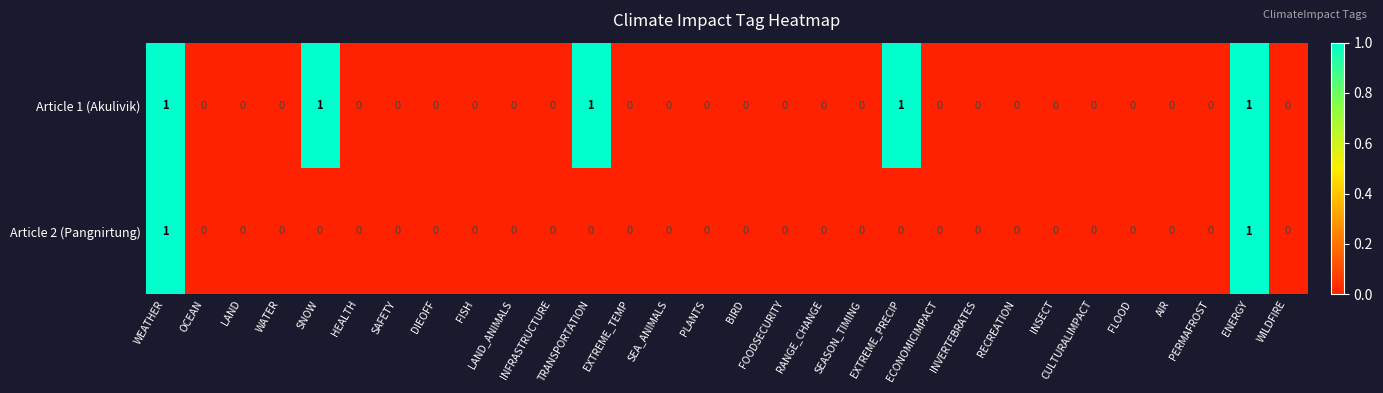

Rank the series by their average value, from lowest to highest.

Article 2 (Pangnirtung), Article 1 (Akulivik)